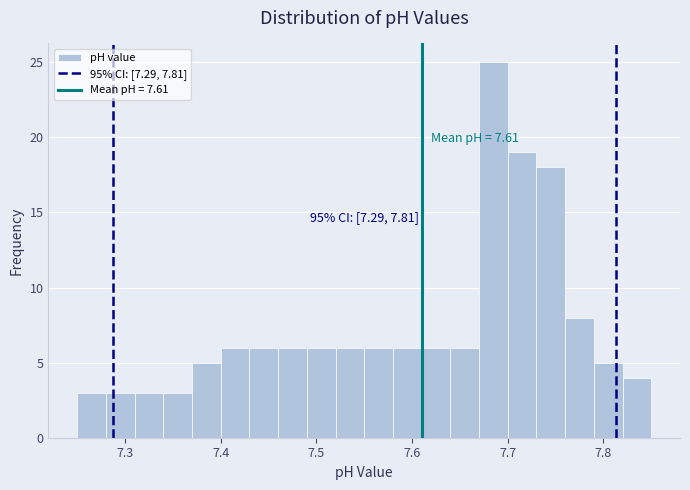

Around what value on the x-axis is the tallest bar? Give the approximate position of its centre, as read against the axis.

7.69